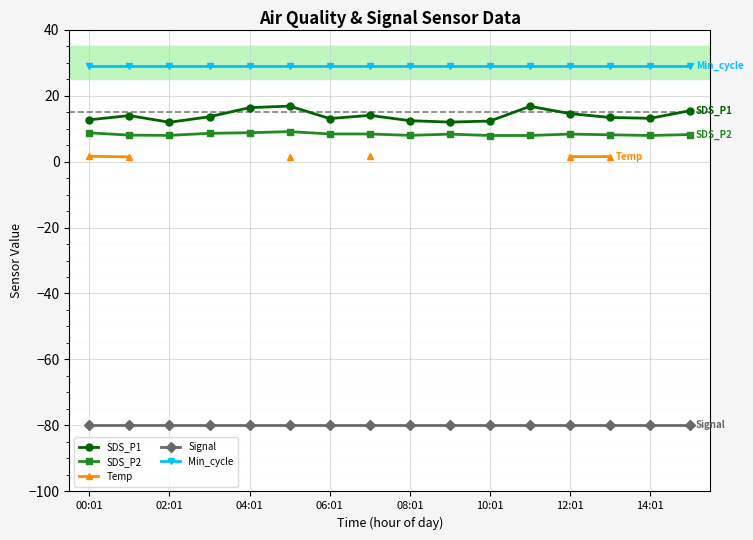

True or false: Signal and Temp intersect in this chart.

False